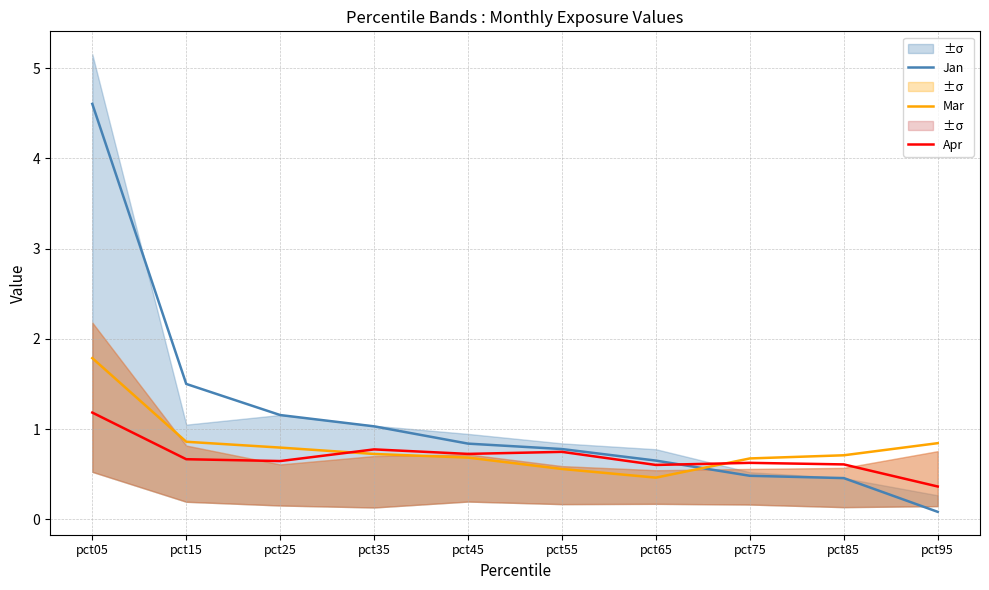

What is the difference between the Mar values at pct05 and pct65?

1.3